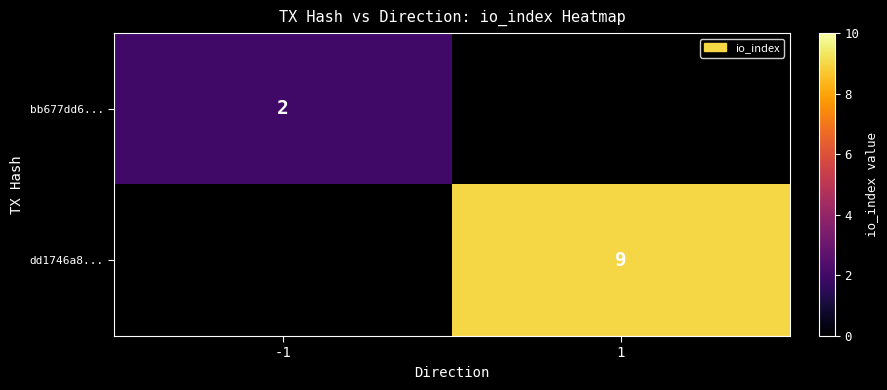

The value of dd1746a8... at 1 is 9. True or false?

True